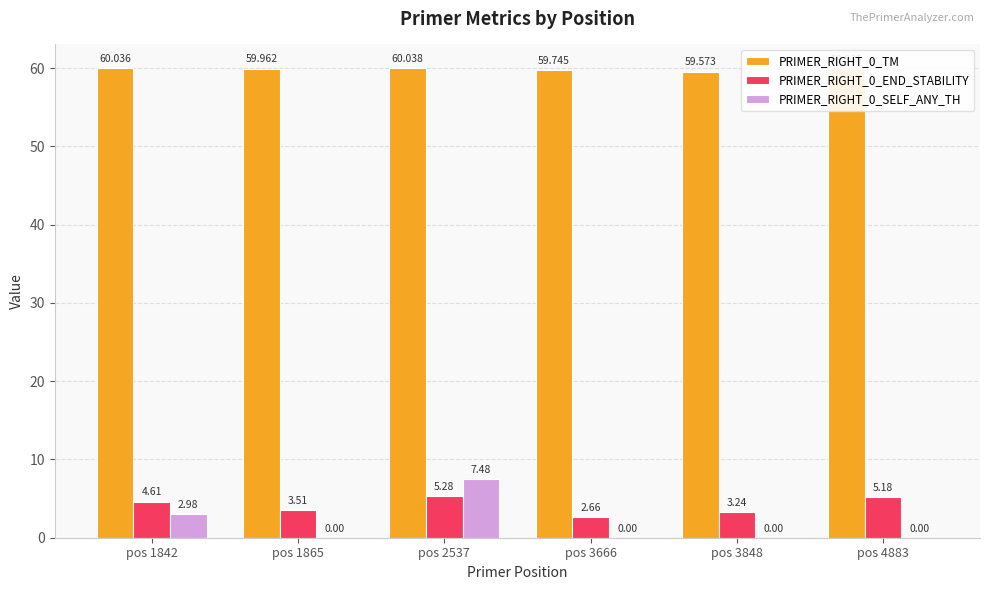

Which category has the lowest value in the PRIMER_RIGHT_0_END_STABILITY series?

pos 3666